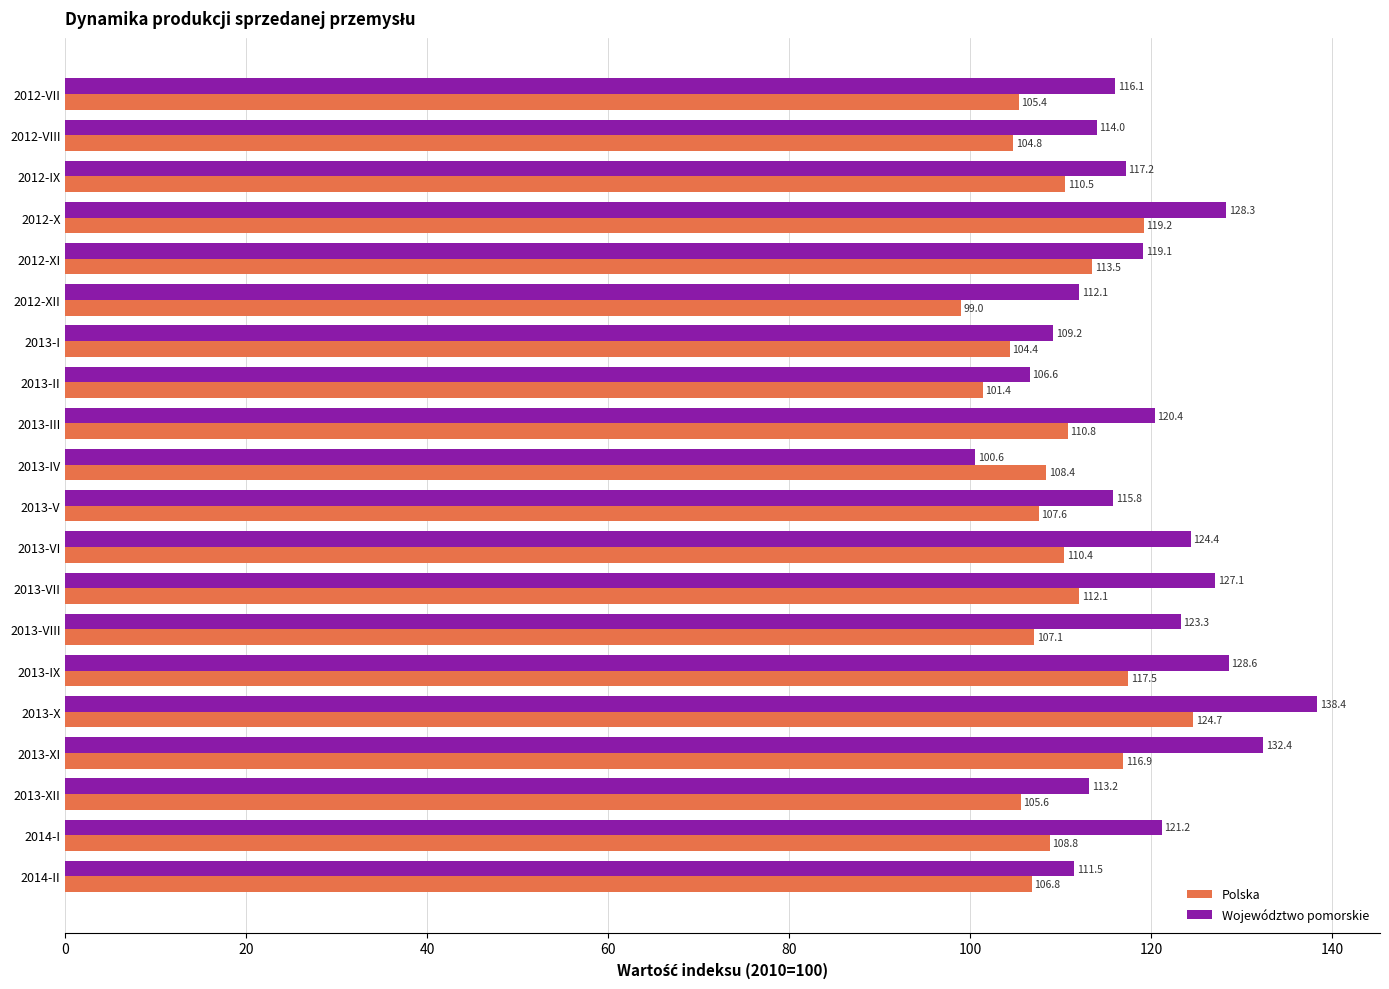

The Województwo pomorskie series shows 111.5 at 2014-II. True or false?

True